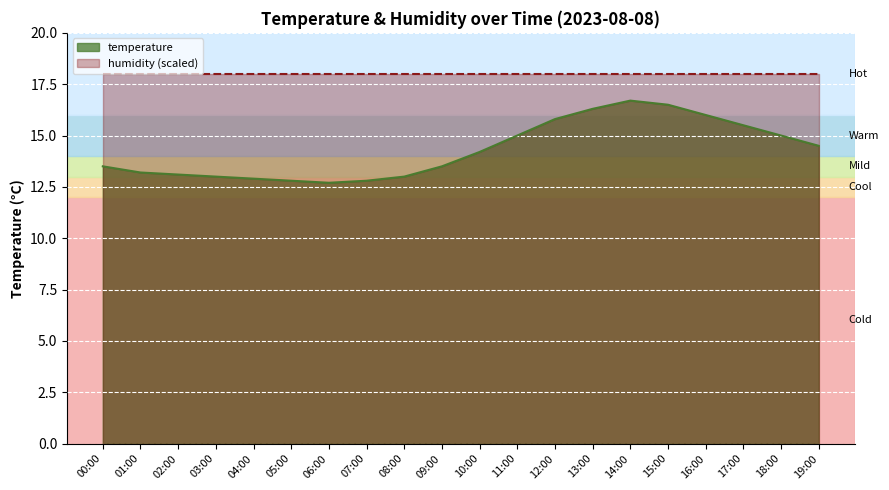

Rank the categories by value from highest to lowest.

14:00, 15:00, 13:00, 16:00, 12:00, 17:00, 11:00, 18:00, 19:00, 10:00, 00:00, 09:00, 01:00, 02:00, 03:00, 08:00, 04:00, 05:00, 07:00, 06:00